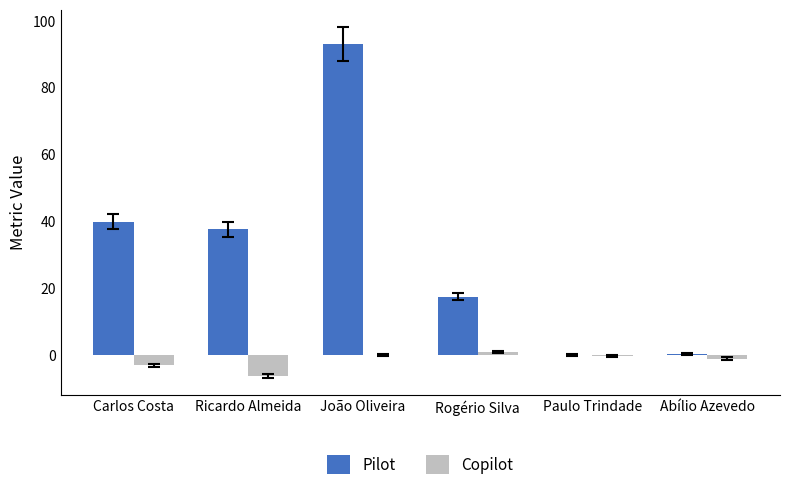

The value of Copilot at João Oliveira is 0.0. True or false?

True